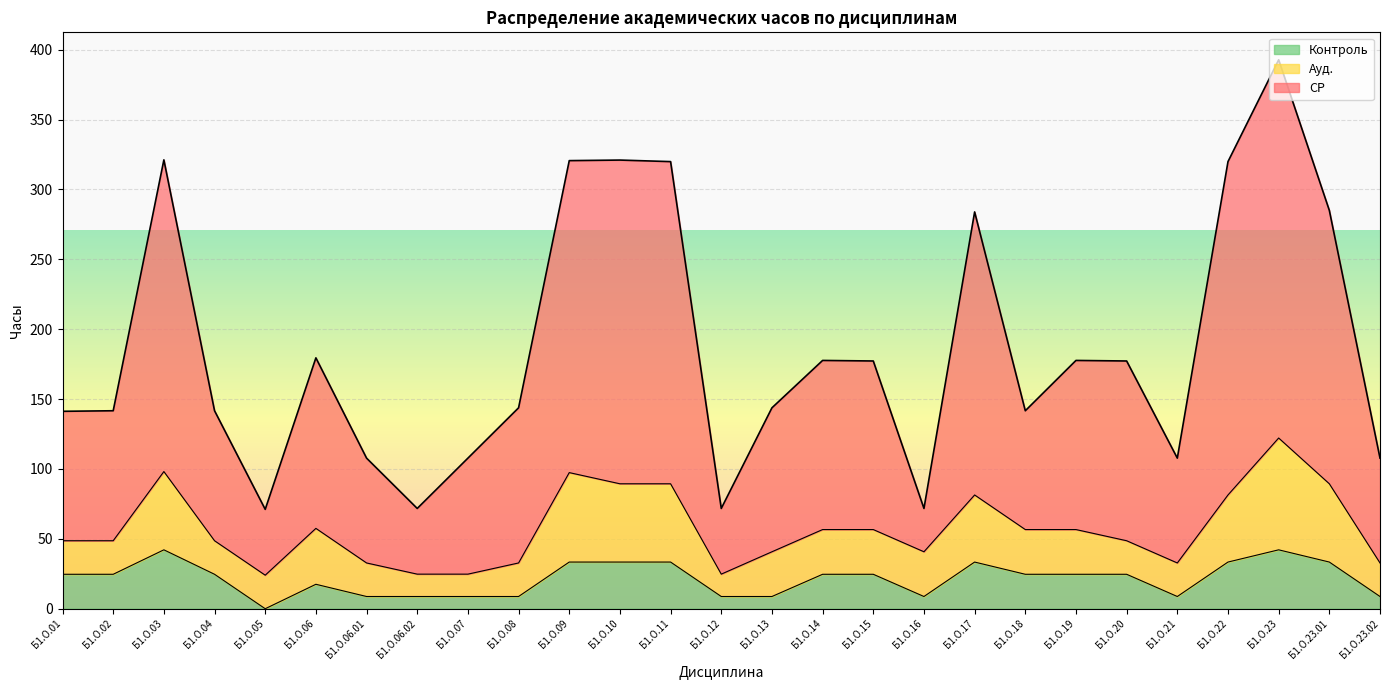

At which category is the sum across all series the highest?

Б1.О.23